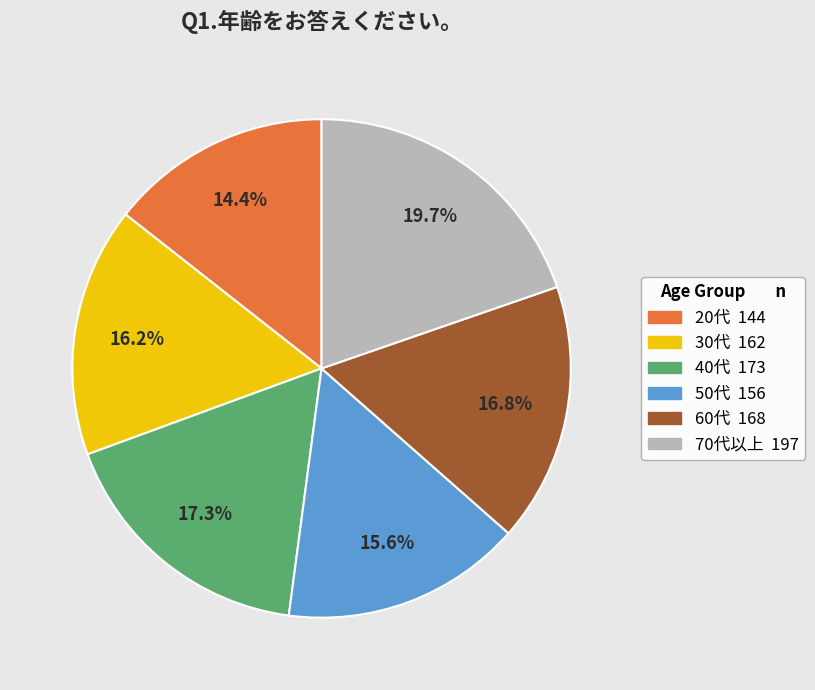

Does 50代 represent more than half of the total?

No